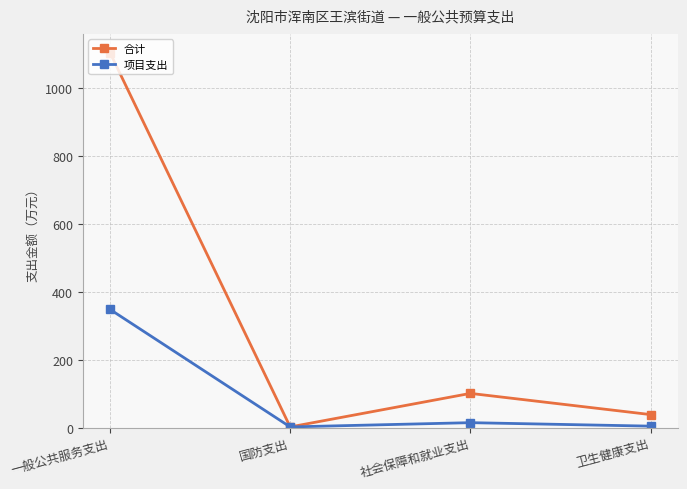

At which category does the chart reach its peak across all series?

一般公共服务支出